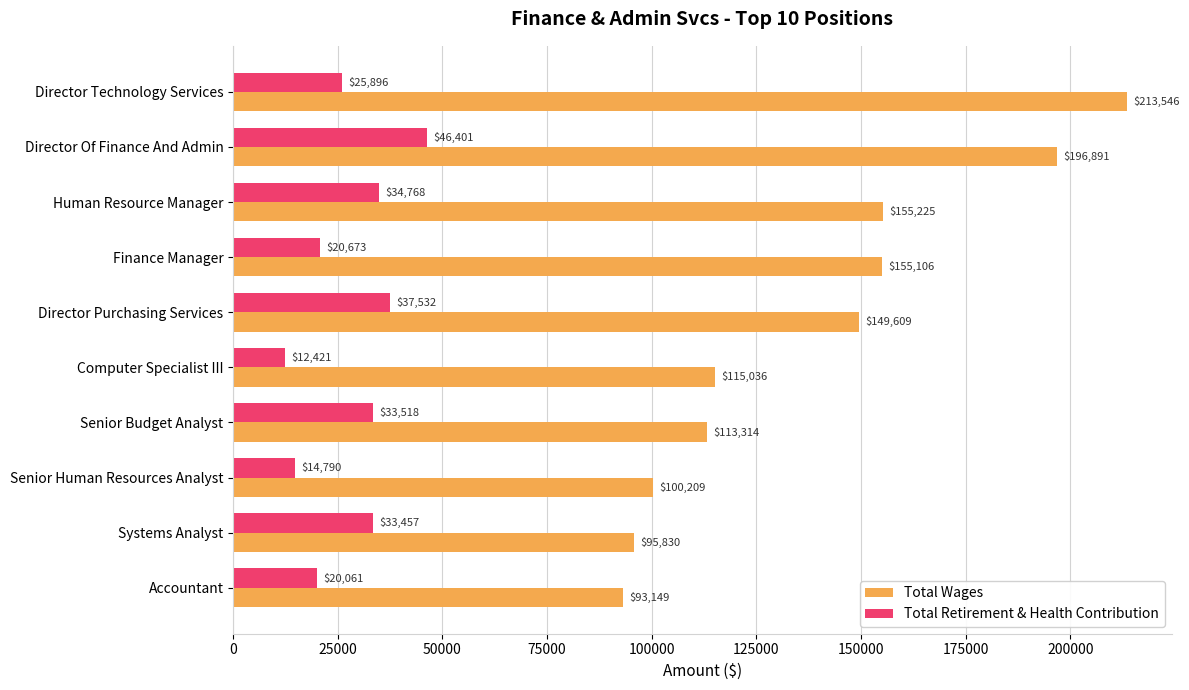

Is it true that Total Wages equals 213546 at Director Technology Services?

True